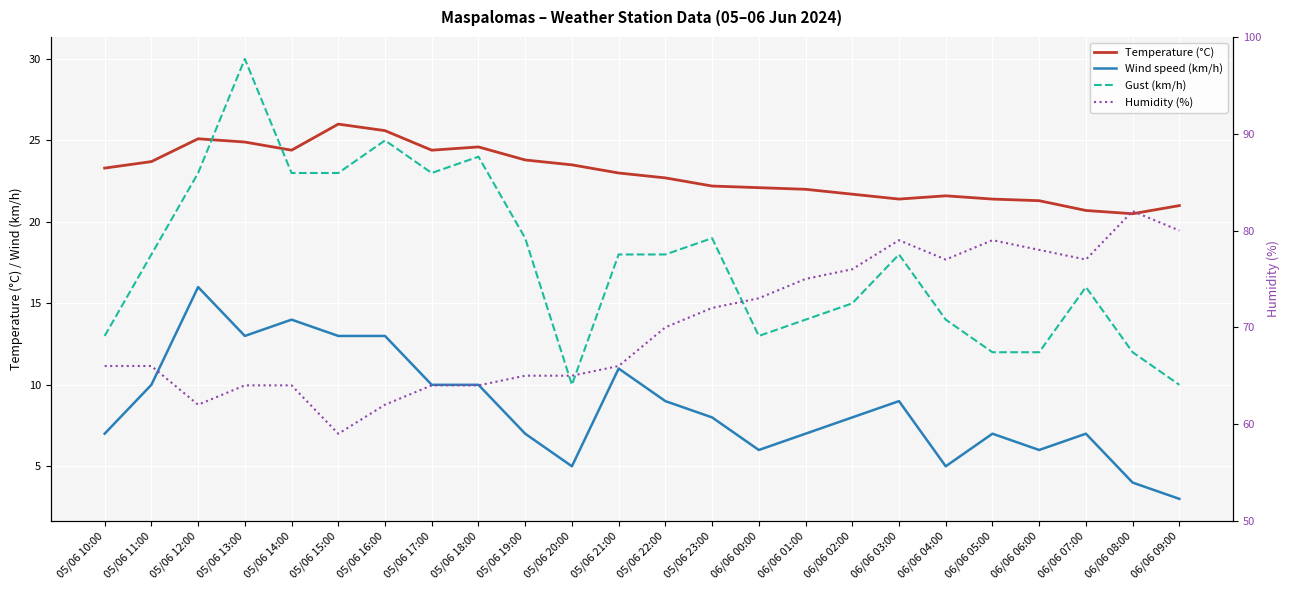

What is the total value across all series at 06/06 06:00?

117.3